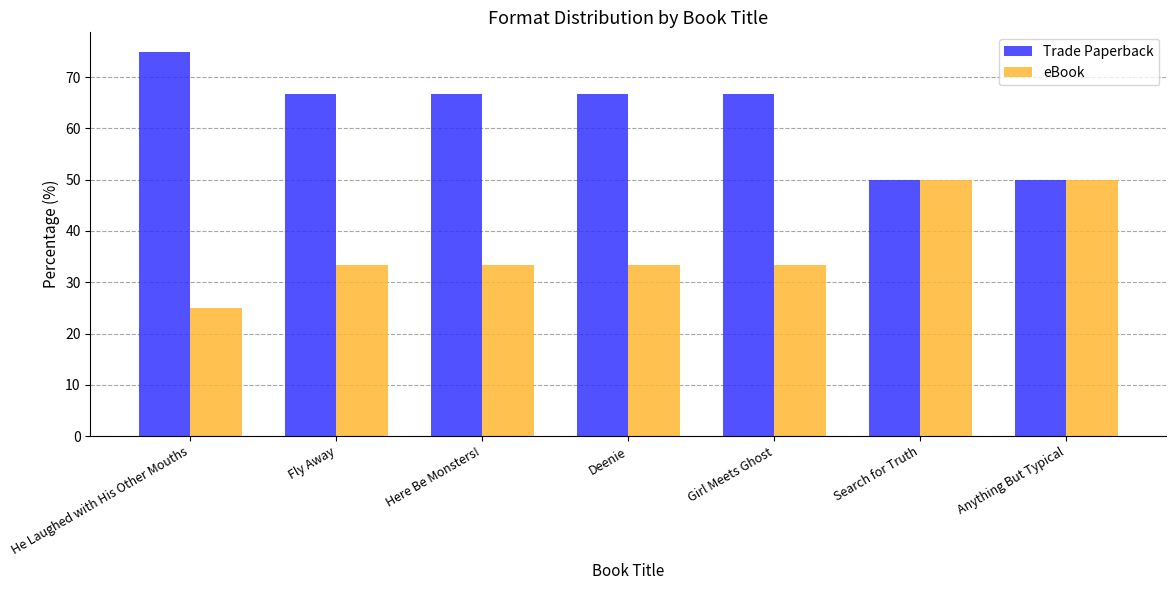

What is the sum of all eBook values?

258.3